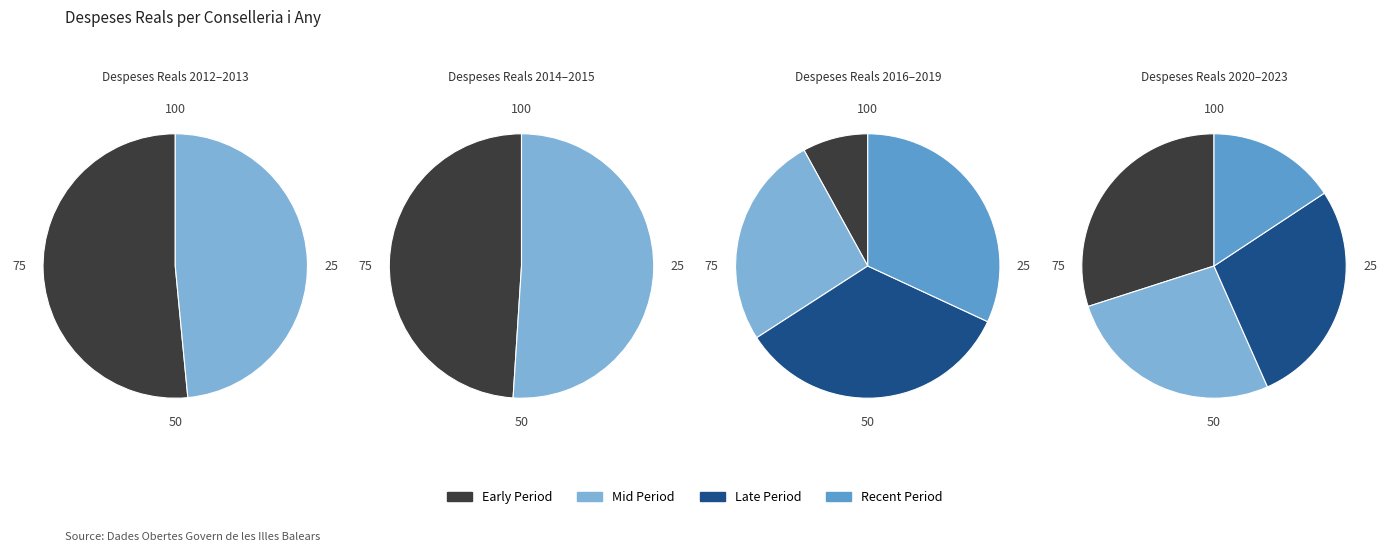

Is it true that 2013 is 1% of the pie?

False